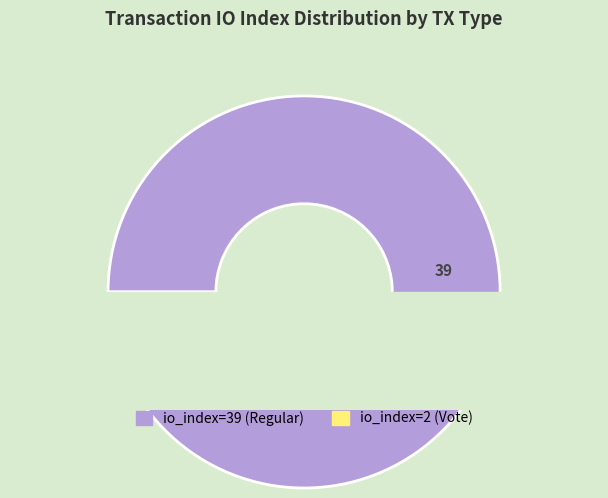

Is the sum of io_index=39 (Regular) and io_index=2 (Vote) greater than half?

Yes